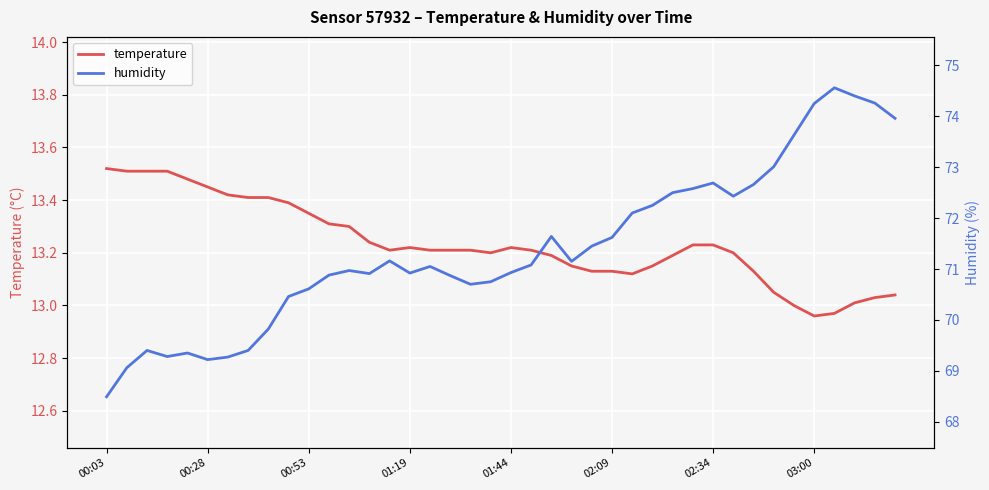

What is the difference between the maximum and minimum values in the humidity series?

6.1